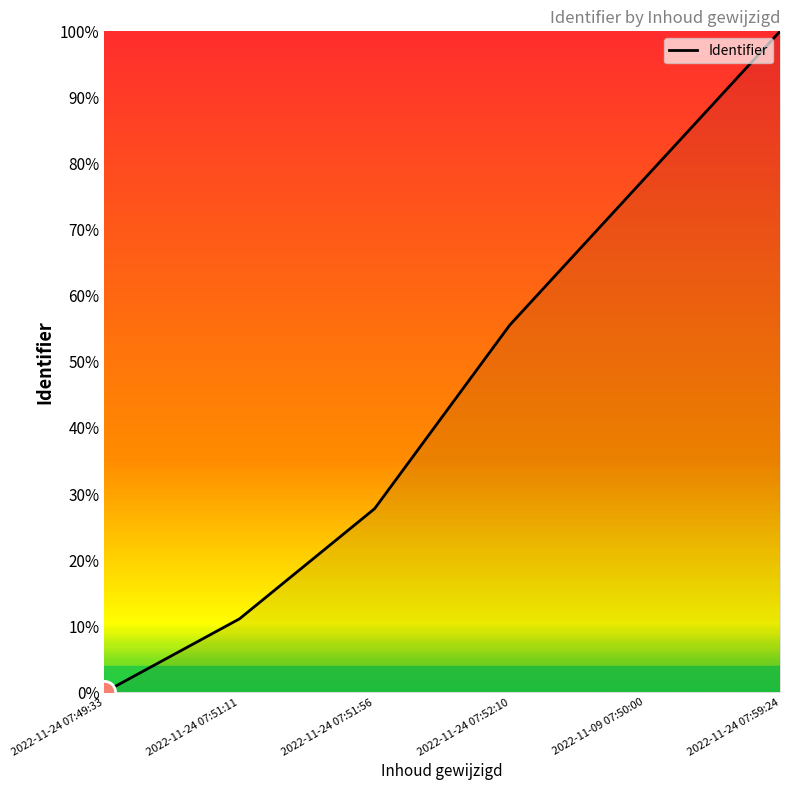

List the labels in order of value, largest first.

2022-11-24 07:59:24, 2022-11-09 07:50:00, 2022-11-24 07:52:10, 2022-11-24 07:51:56, 2022-11-24 07:51:11, 2022-11-24 07:49:33